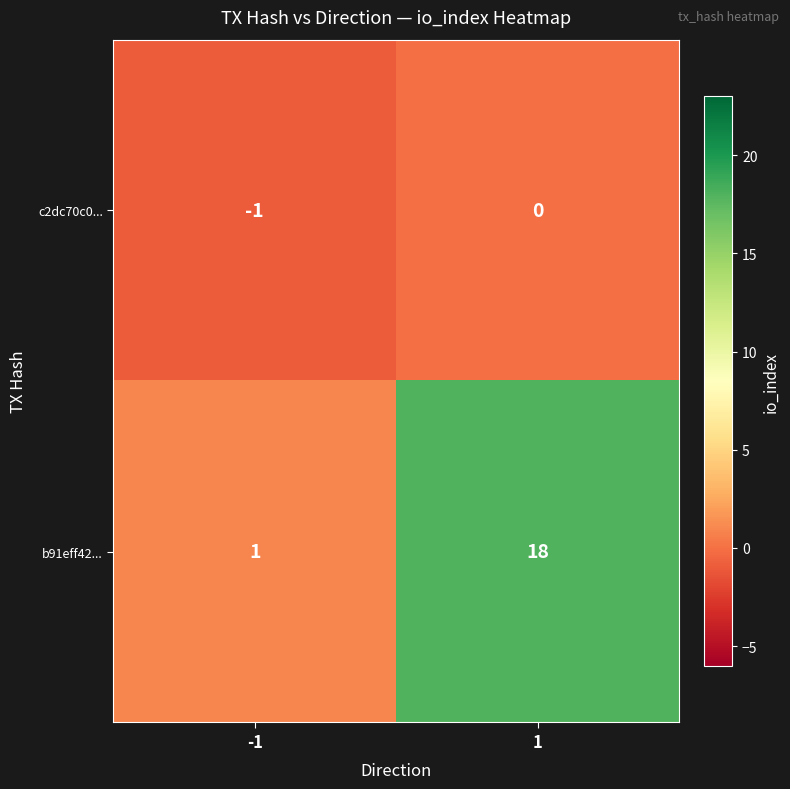

What is the spread (max minus min) of values at 1?

18